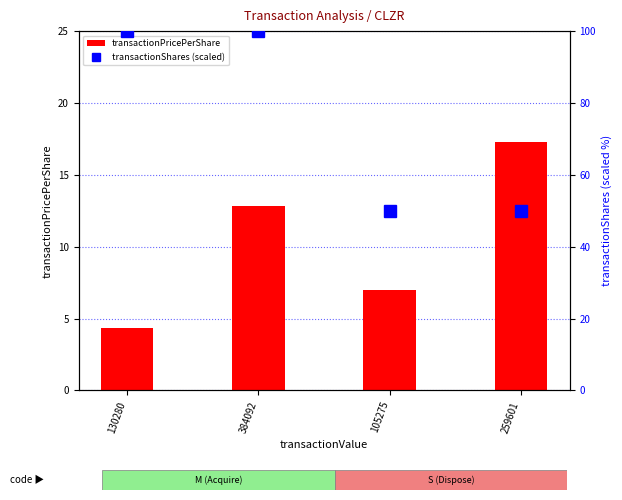

What is the sum of the transactionShares (scaled) values at 259601 and 384092?

150.0